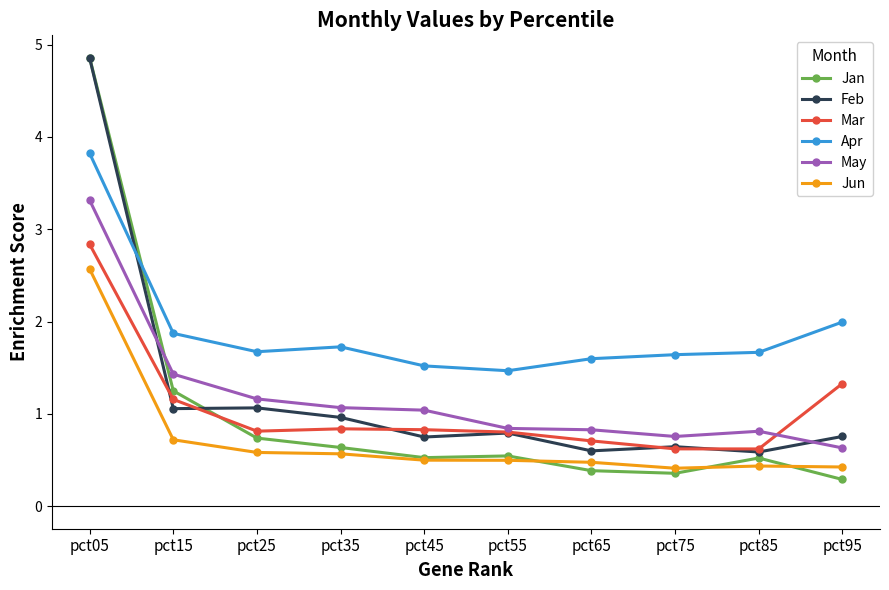

At which category does the chart reach its minimum across all series?

pct95